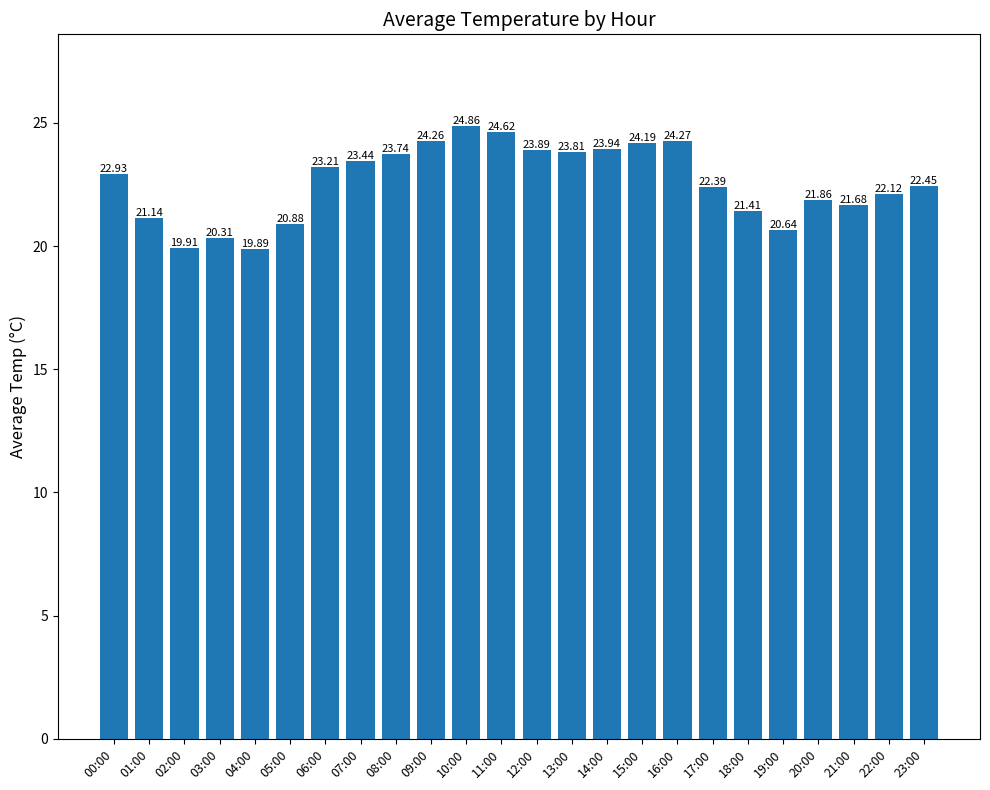

What is the change in value from 03:00 to 21:00?

+1.4